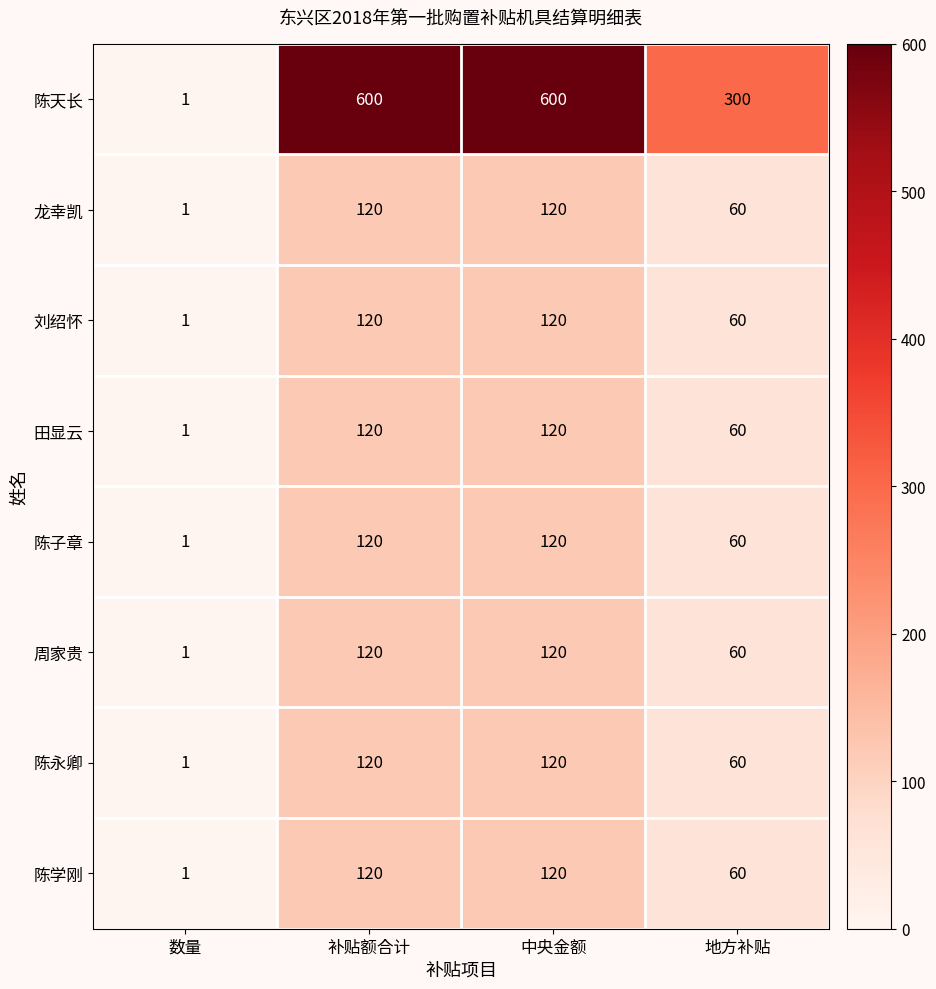

Which series has the largest range (max minus min)?

陈天长